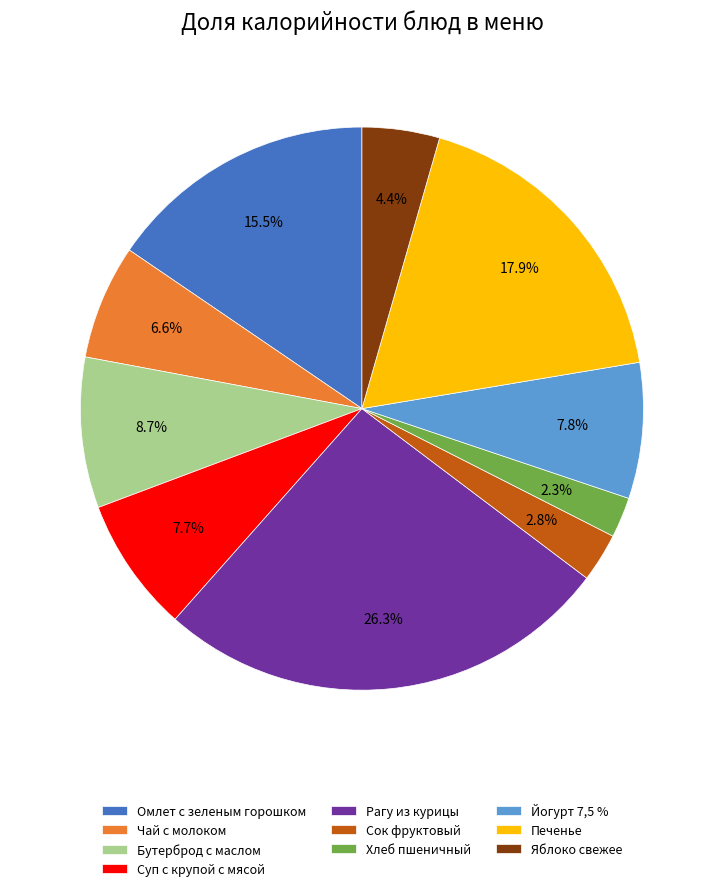

To the nearest percent, what portion does Суп с крупой с мясой represent?

8%